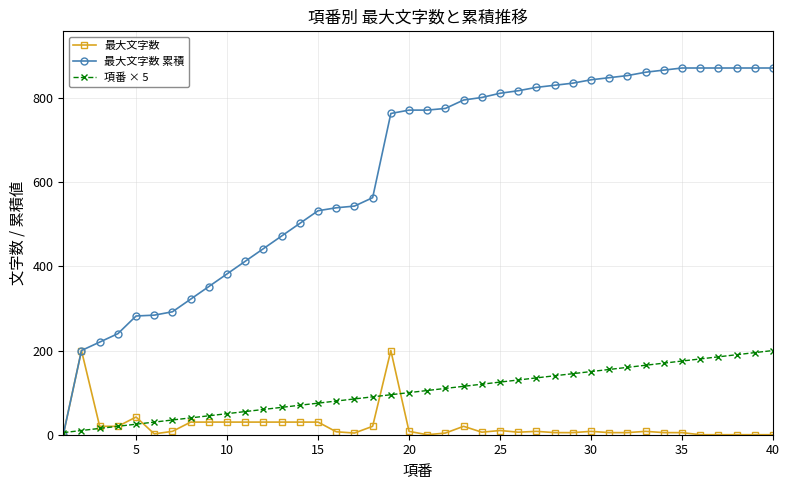

Which series has the largest range (max minus min)?

最大文字数 累積